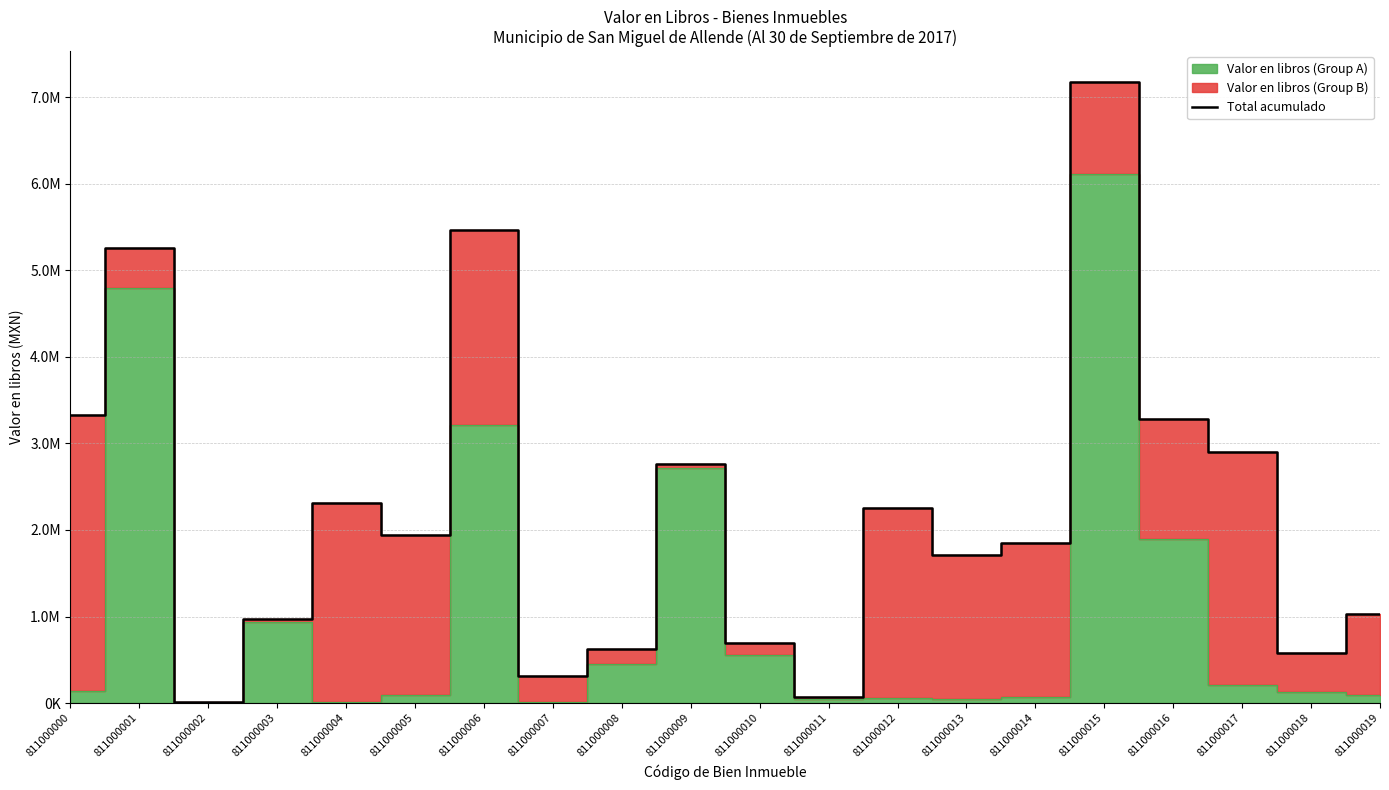

What is the change in value from 811000003 to 811000018?

-396072.4